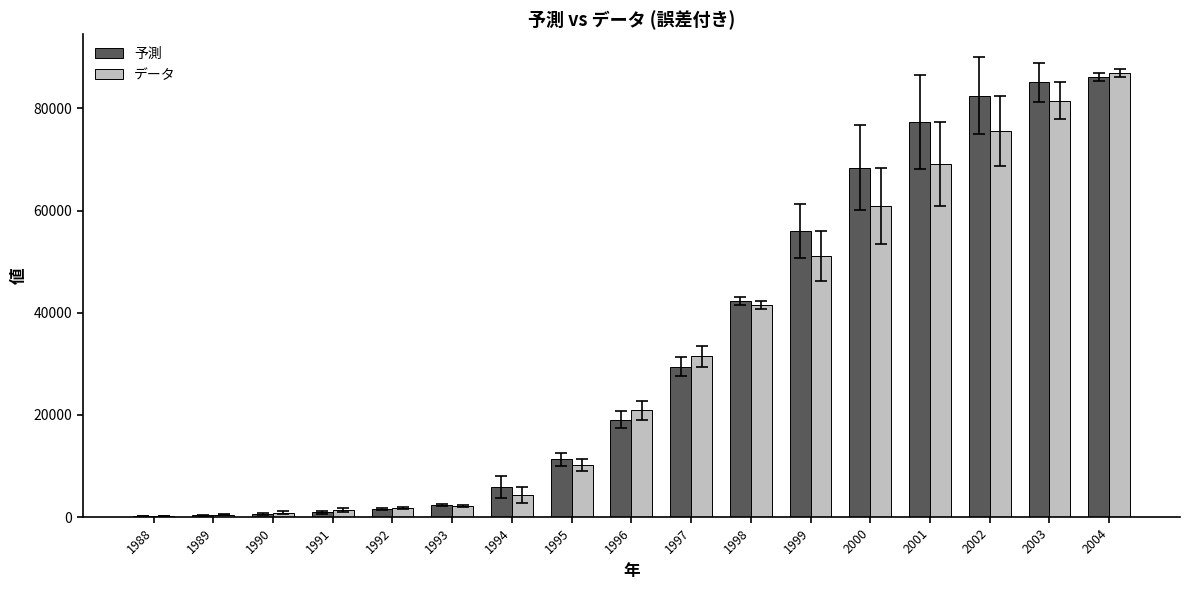

What is the sum of the データ values at 1998 and 2002?

117187.0